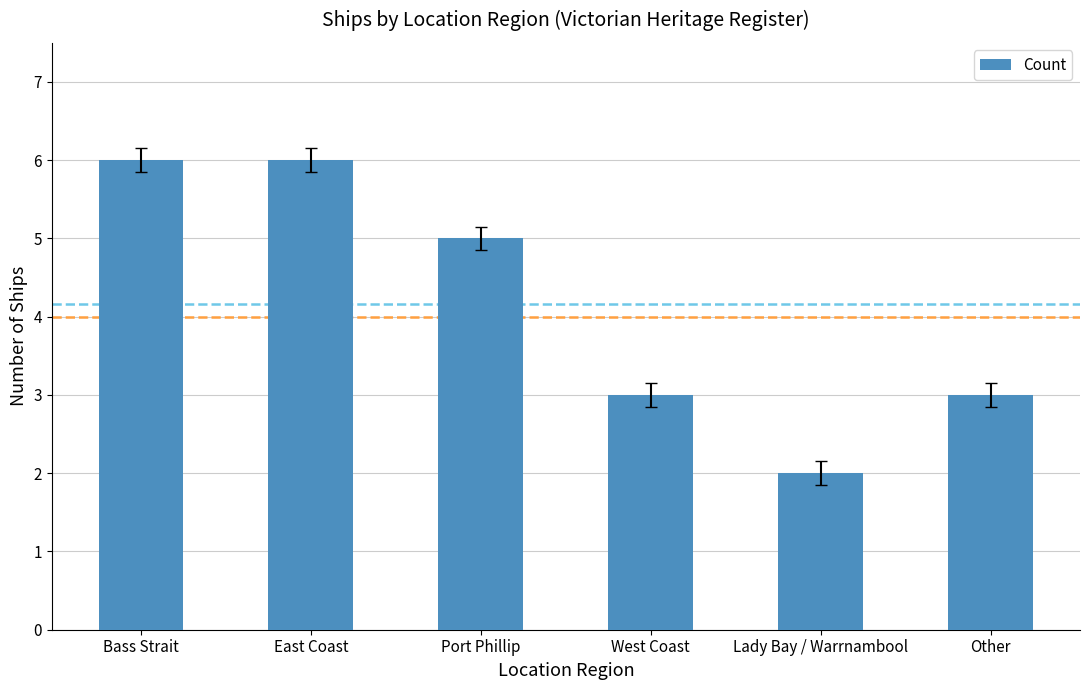

True or false: the data shows 5 at Port Phillip.

True